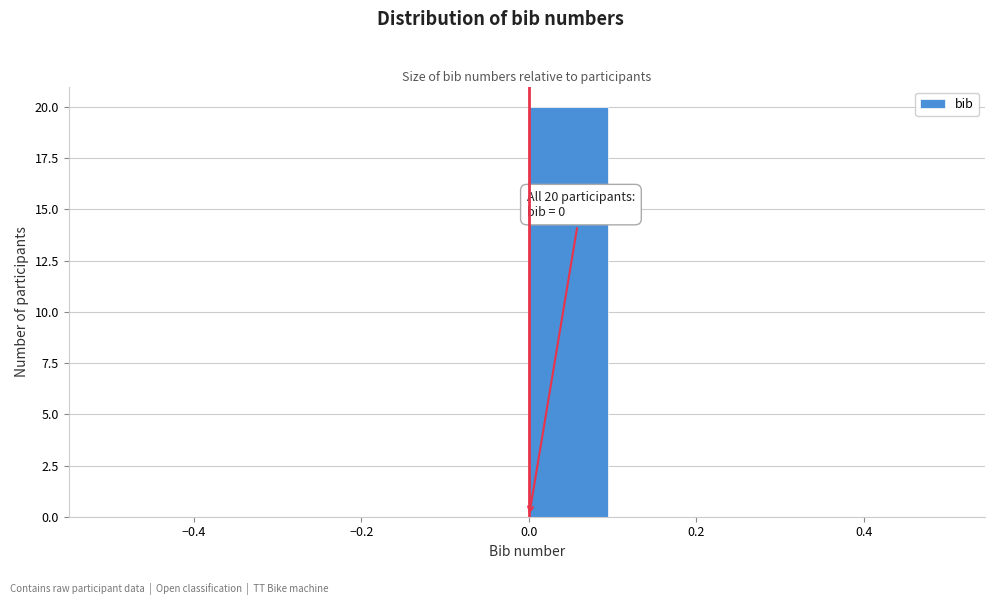

Over which range of the x-axis is the bar tallest?

0.0 to 0.1